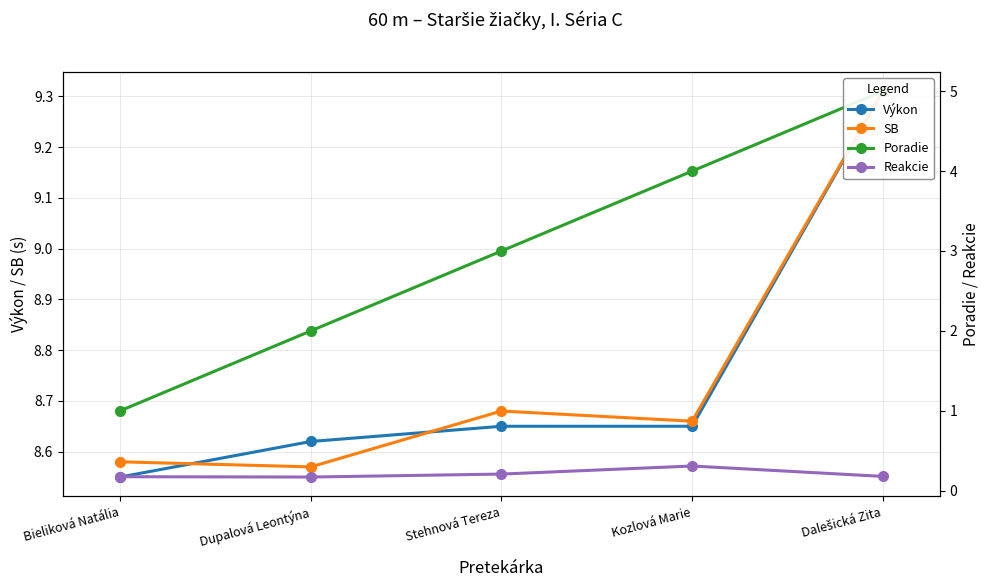

At which category is the sum across all series the highest?

Dalešická Zita